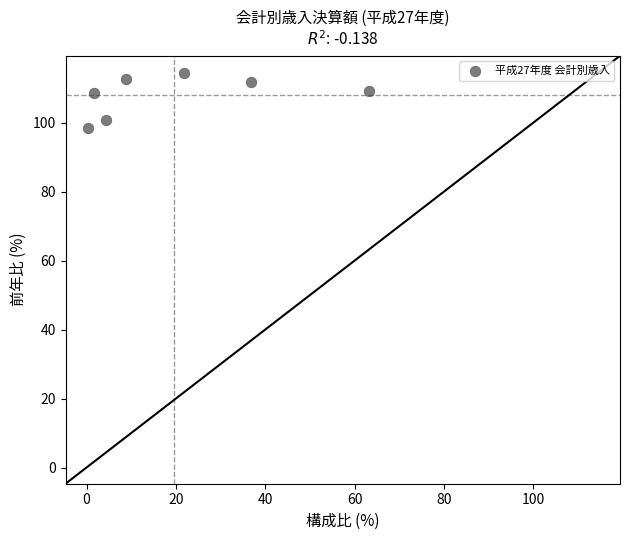

What is the range of X values (max minus min)?

62.9